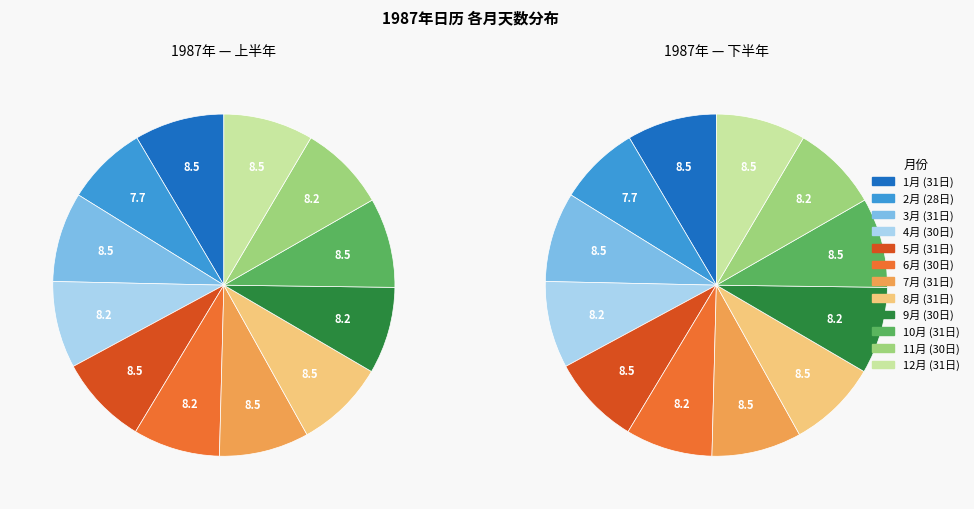

Which has a higher value, 9月 or 6月?

9月